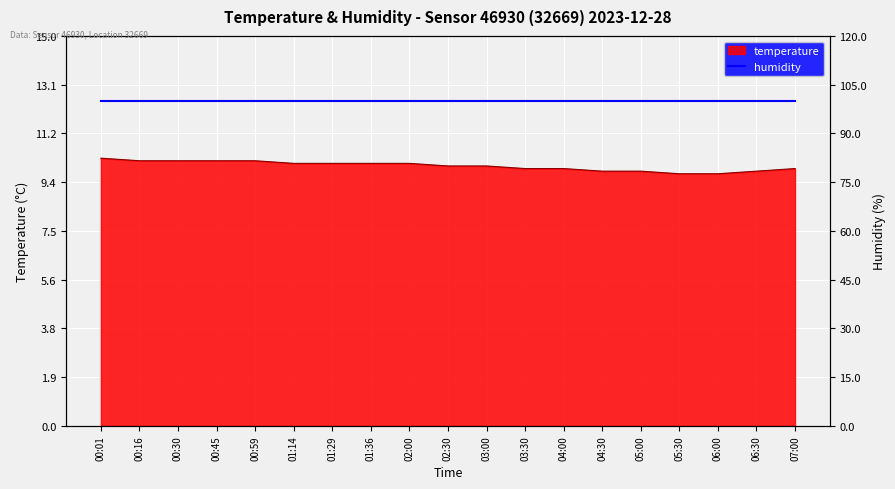

What is the greatest value displayed?

10.3